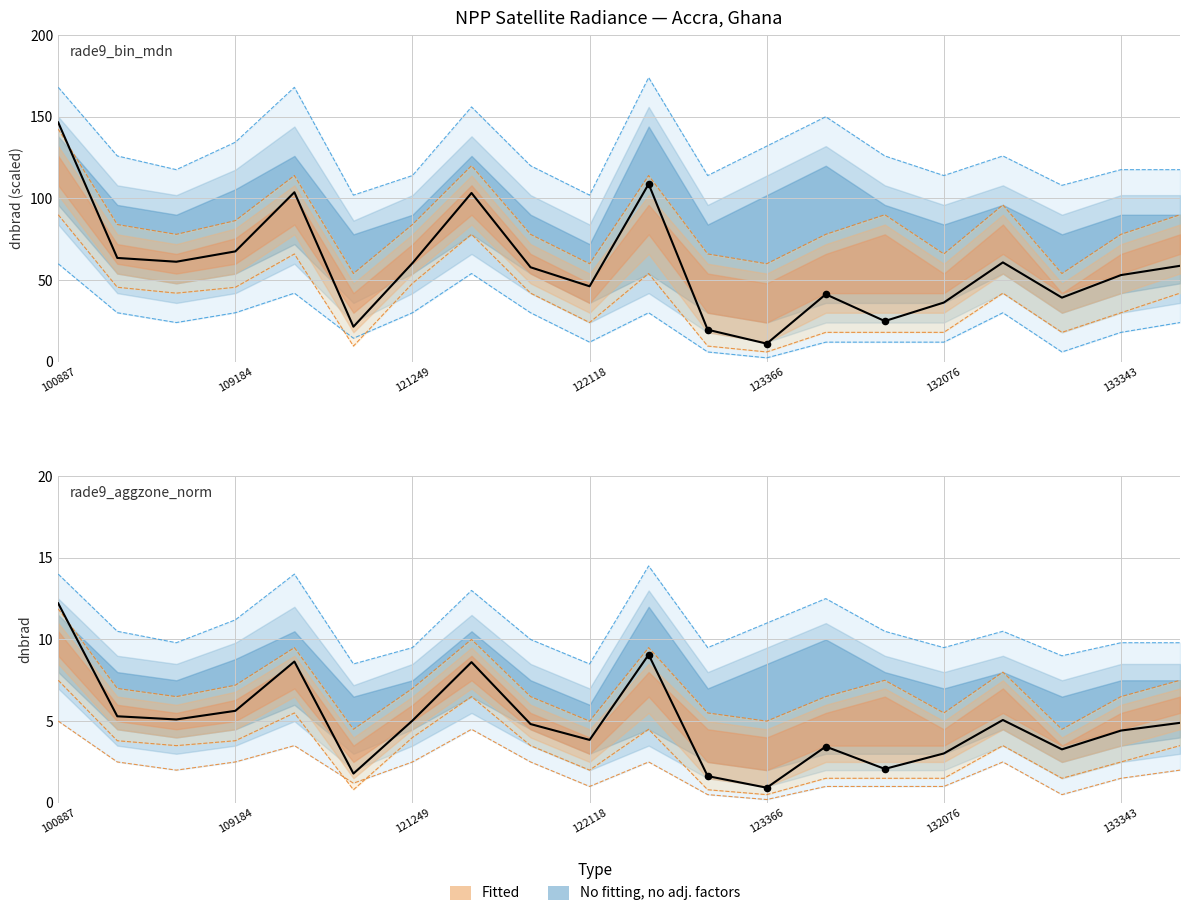

At how many categories does at least one series exceed 88?

4